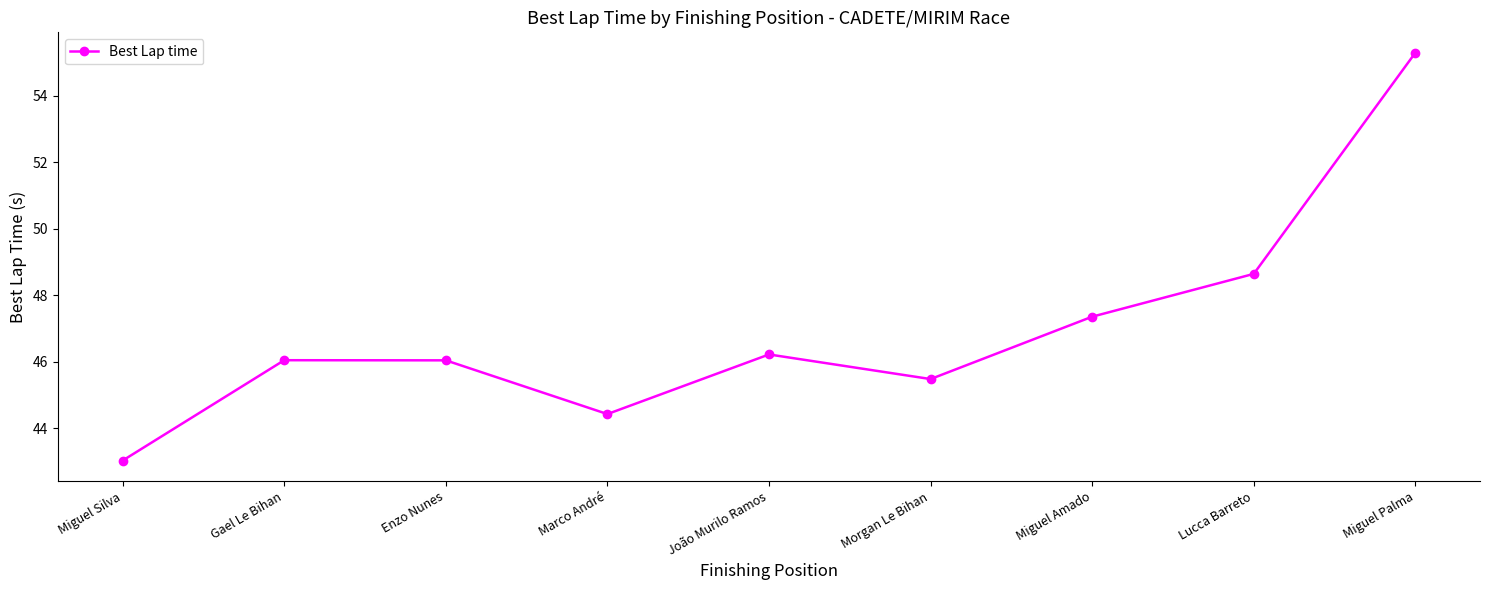

Approximately how many times larger is the value at Miguel Palma compared to Gael Le Bihan?

1.2